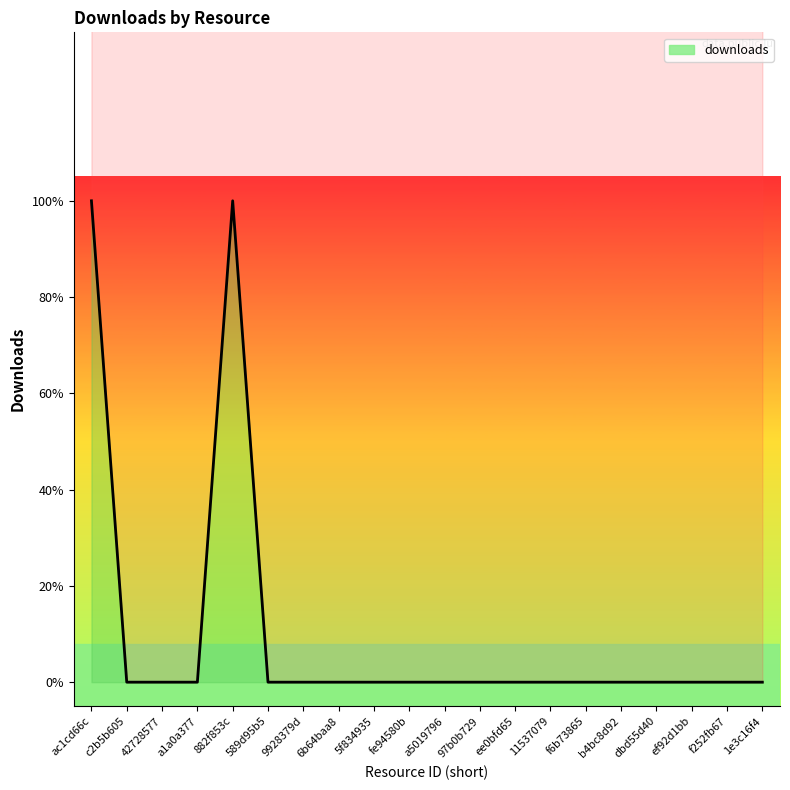

True or false: there are more than 0 points higher than both neighbors.

True